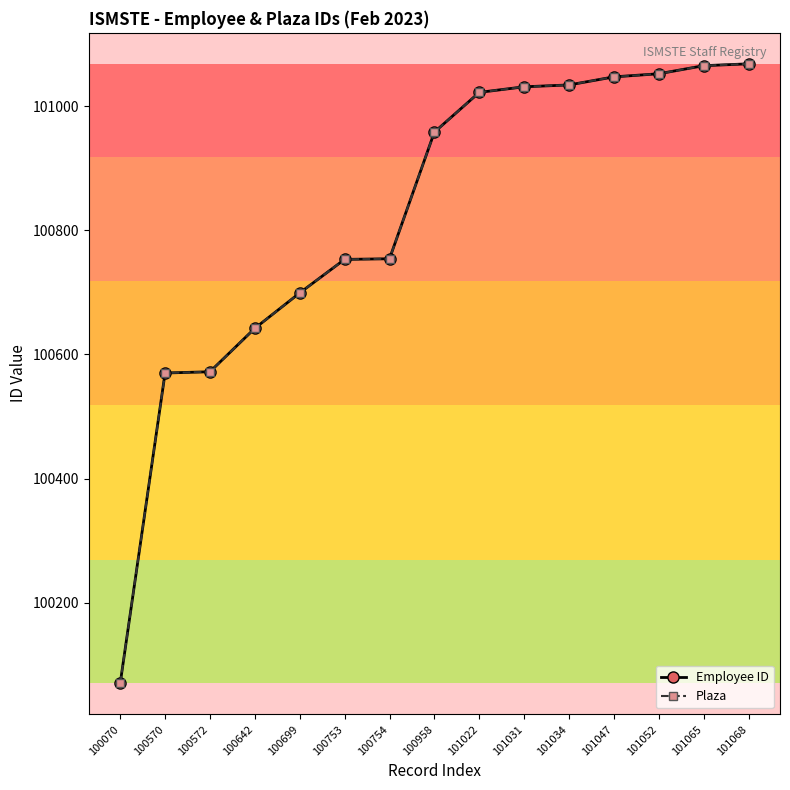

Which has a higher value, 101068 or 100754?

101068